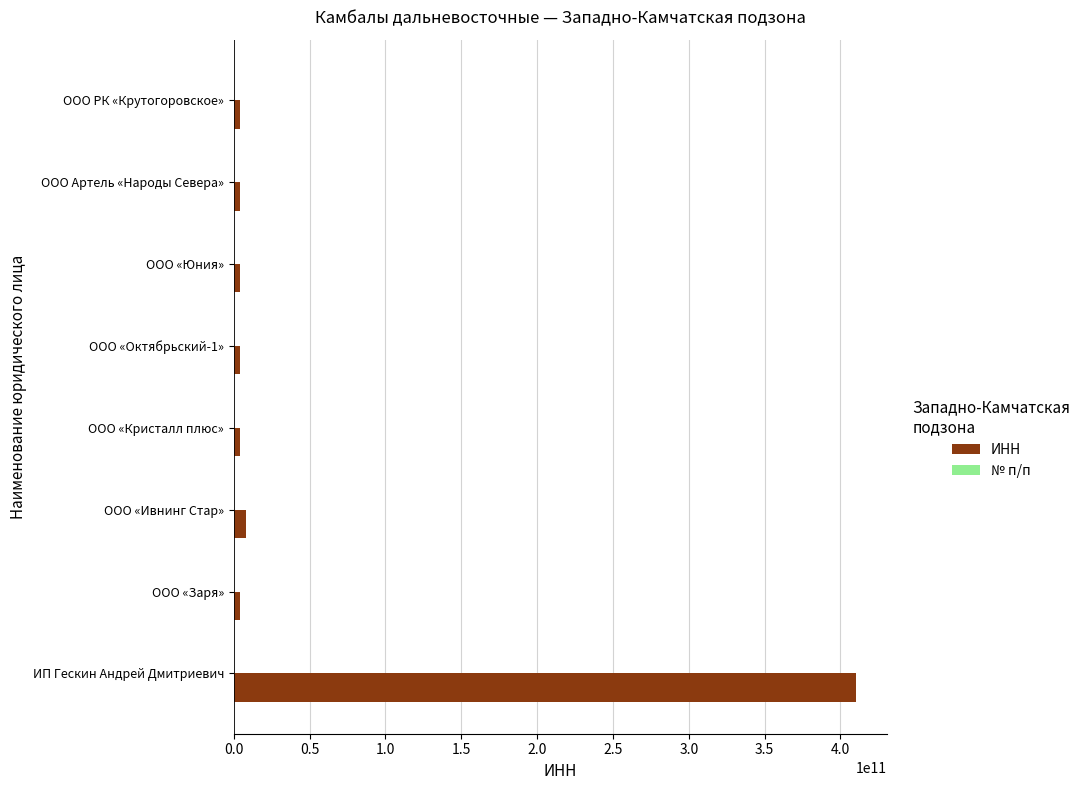

True or false: ИНН has a value of 410100930720 at ИП Гескин Андрей Дмитриевич.

True